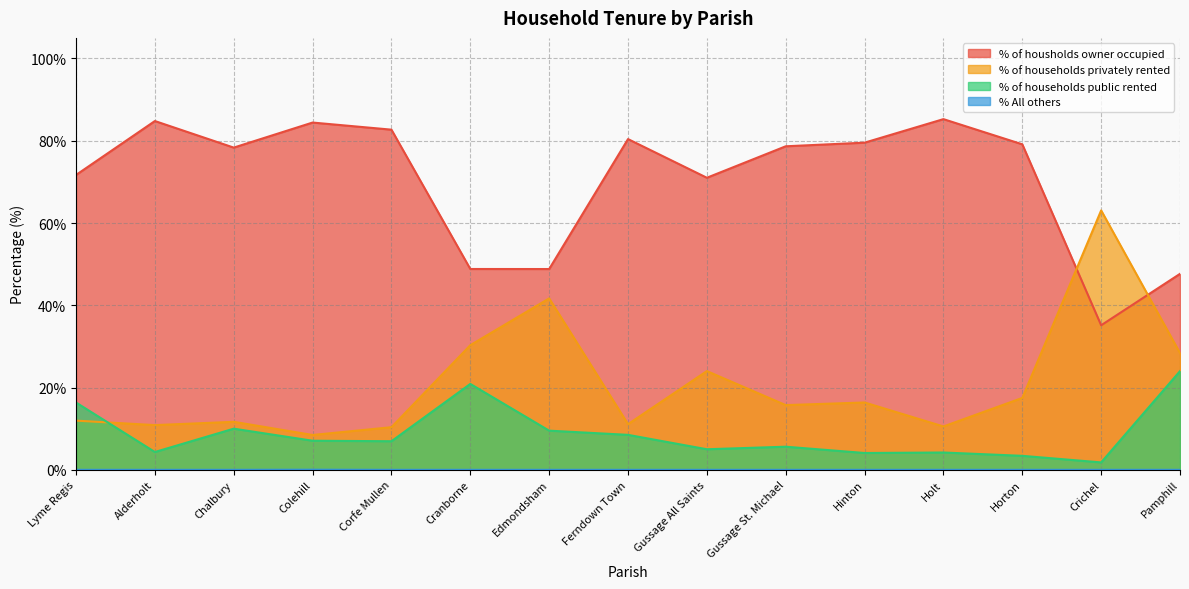

Which series changed the most between Corfe Mullen and Cranborne?

% of housholds owner occupied